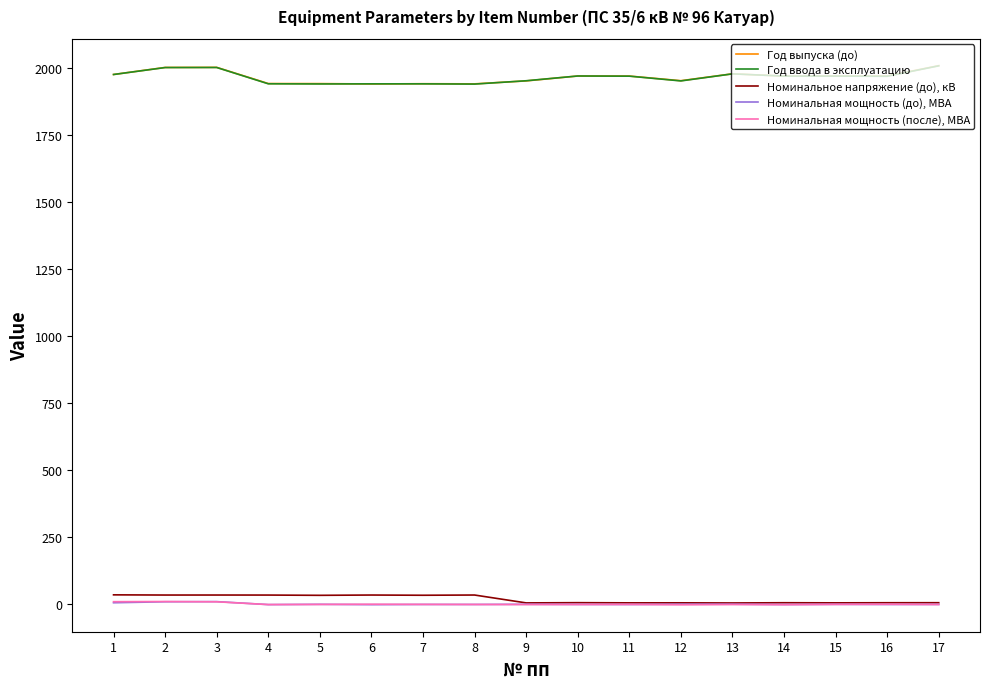

Is this an area chart (filled region under the line)?

No